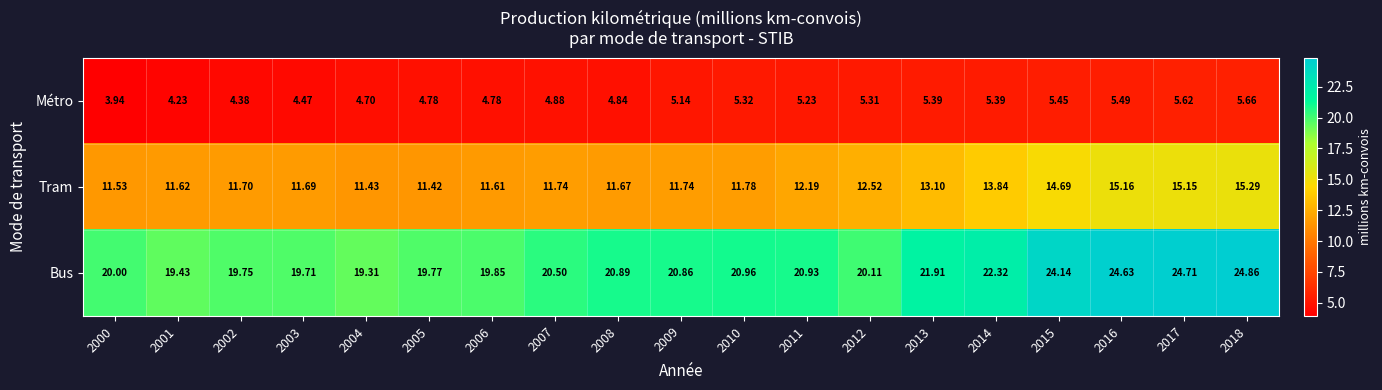

At how many categories does at least one series exceed 19?

19